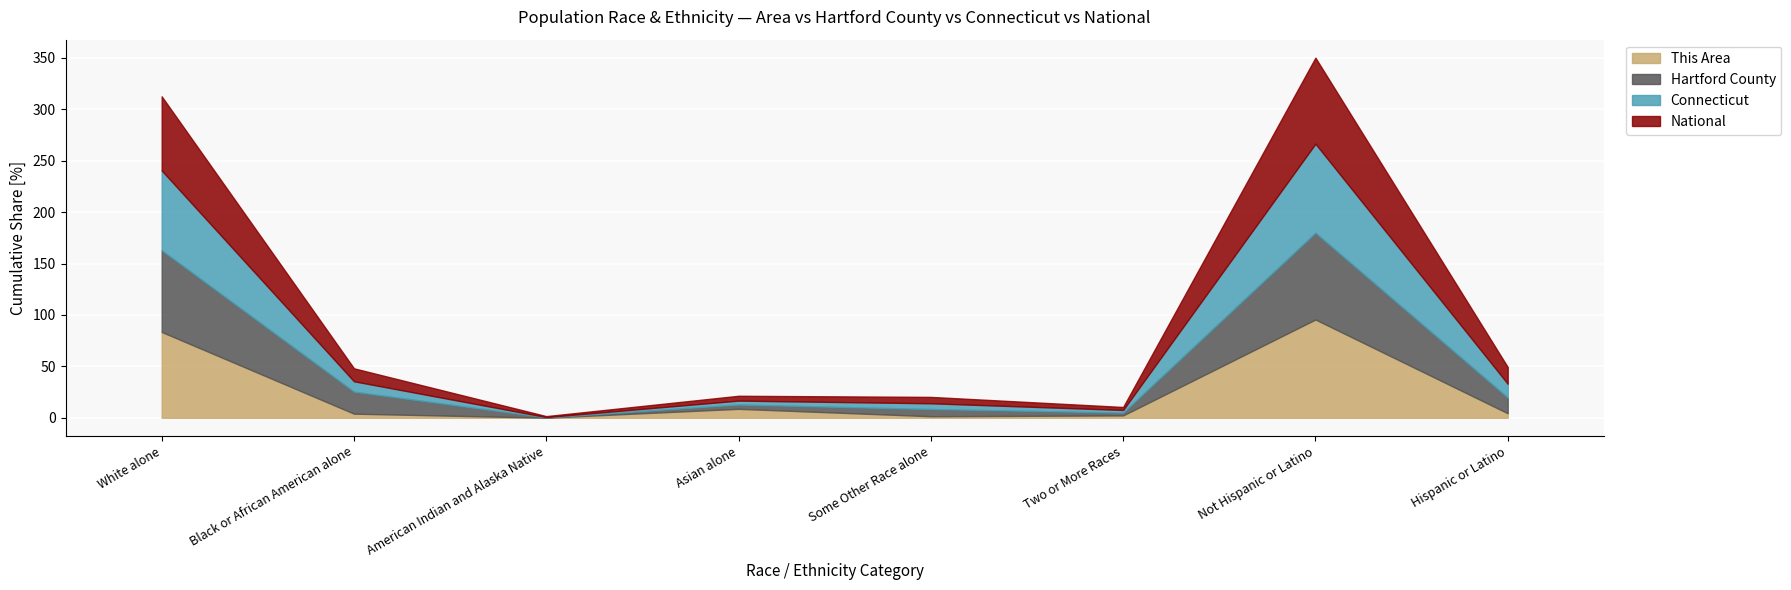

At which category is the sum across all series the highest?

Not Hispanic or Latino